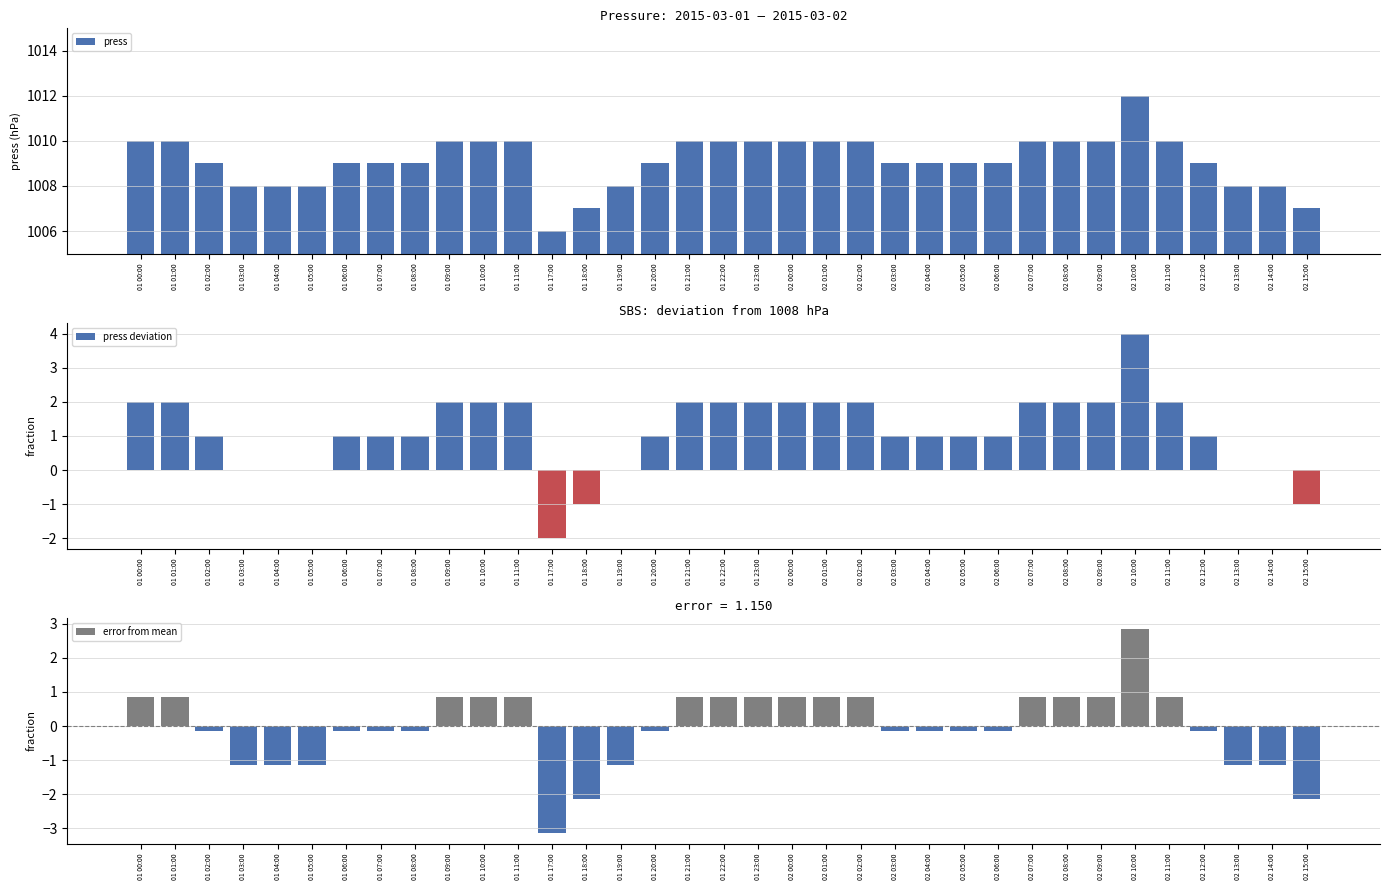

Does the chart contain any negative values?

Yes